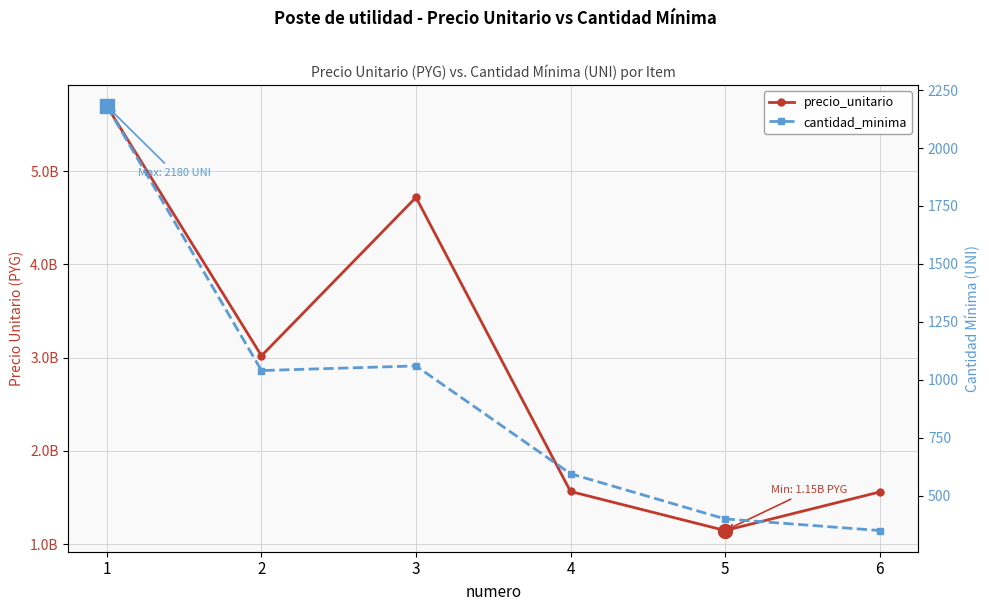

Where is precio_unitario nearest to the value 3421492800?

2